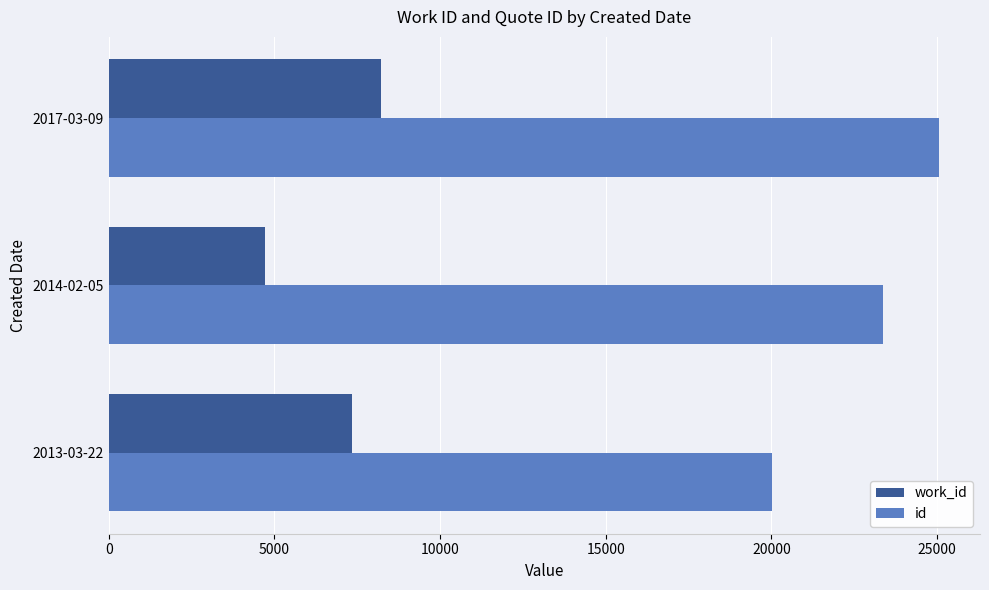

What is the highest value of the work_id series?

8209